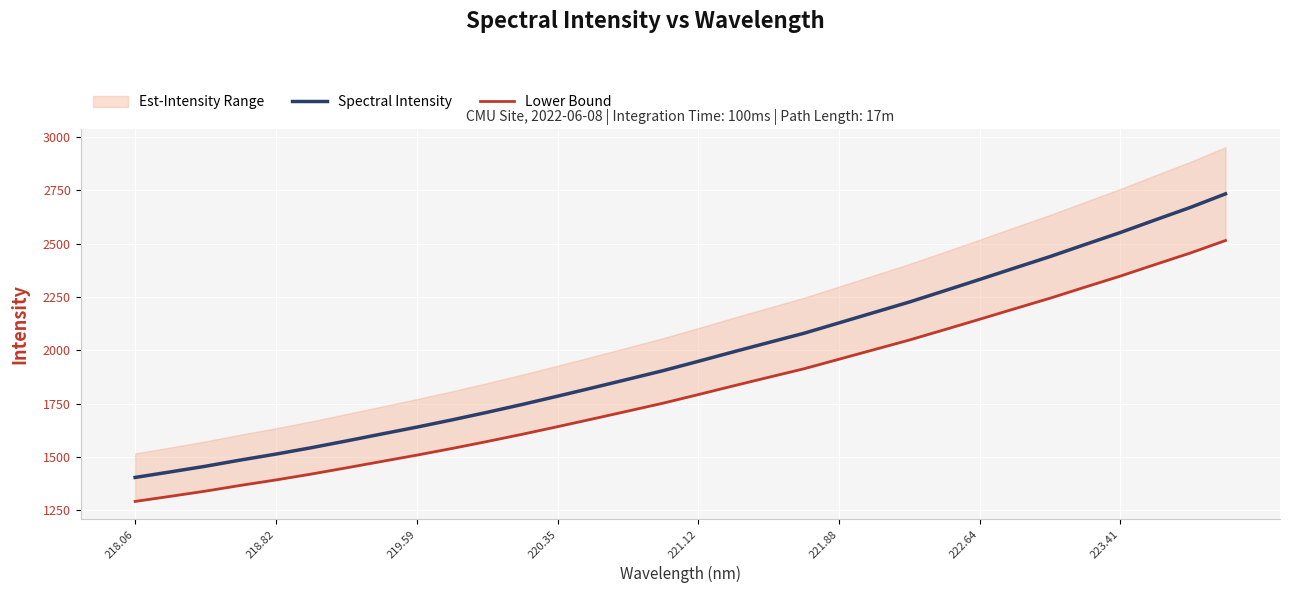

The Spectral Intensity series shows 2331.9 at 222.64. True or false?

True